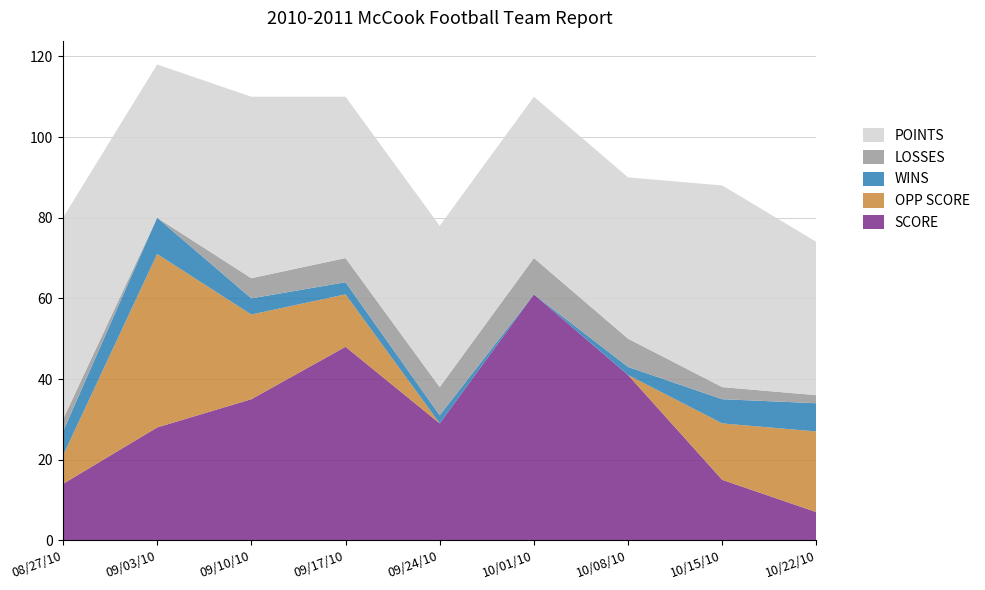

Reading left to right, transcribe all the data shown in this chart.

SCORE: 08/27/10=14	09/03/10=28	09/10/10=35	09/17/10=48	09/24/10=29	10/01/10=61	10/08/10=41	10/15/10=15	10/22/10=7
OPP SCORE: 08/27/10=7	09/03/10=43	09/10/10=21	09/17/10=13	09/24/10=0	10/01/10=0	10/08/10=0	10/15/10=14	10/22/10=20
WINS: 08/27/10=6	09/03/10=9	09/10/10=4	09/17/10=3	09/24/10=2	10/01/10=0	10/08/10=2	10/15/10=6	10/22/10=7
LOSSES: 08/27/10=3	09/03/10=0	09/10/10=5	09/17/10=6	09/24/10=7	10/01/10=9	10/08/10=7	10/15/10=3	10/22/10=2
POINTS: 08/27/10=50	09/03/10=38	09/10/10=45	09/17/10=40	09/24/10=40	10/01/10=40	10/08/10=40	10/15/10=50	10/22/10=38